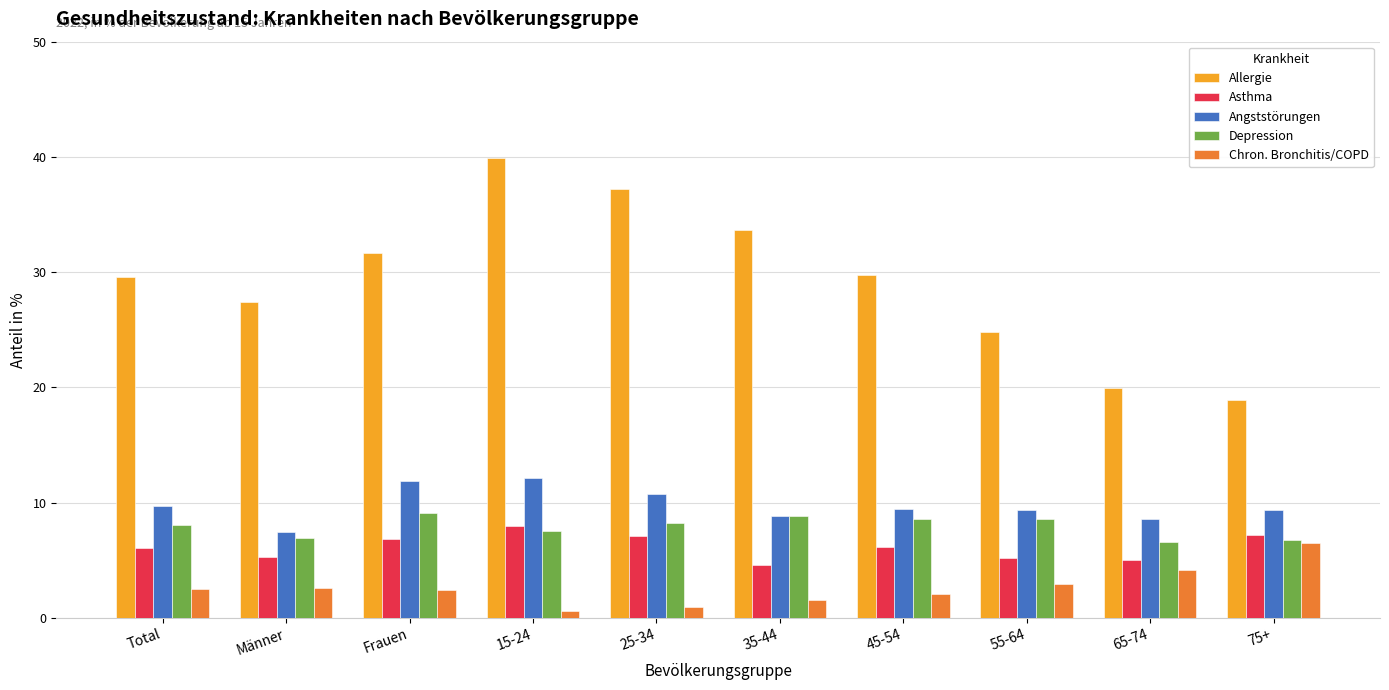

At how many categories does at least one series exceed 34?

2